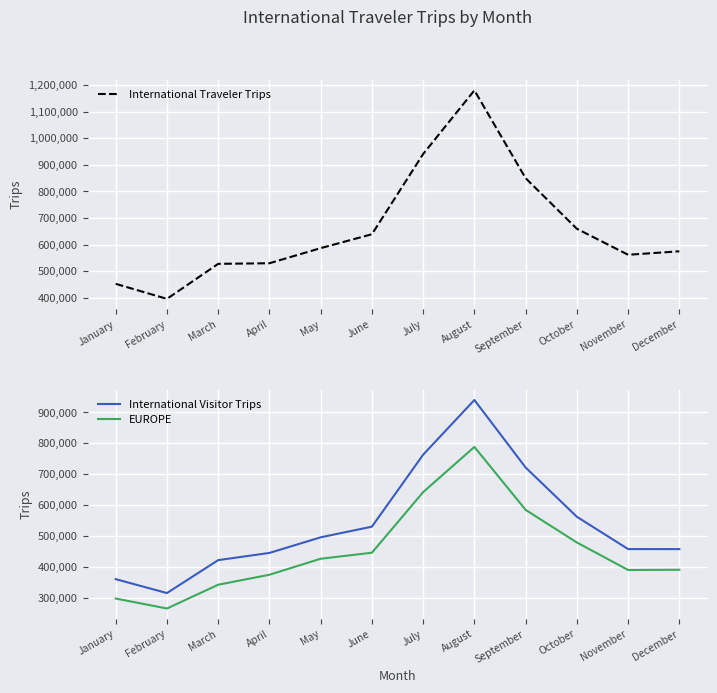

Between December and September, which is larger?

September